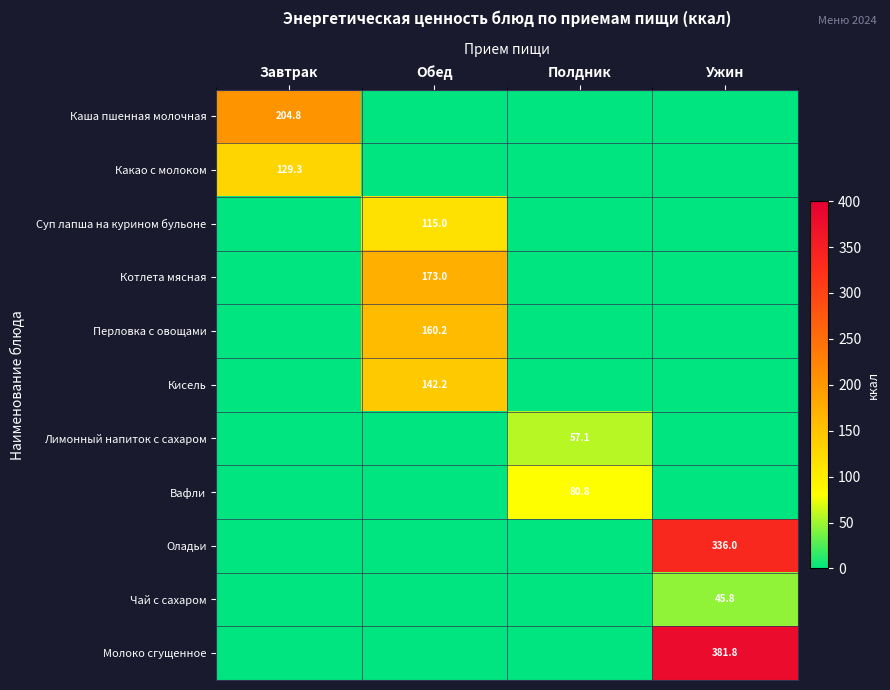

The value of Какао с молоком at Завтрак is 129.3. True or false?

True